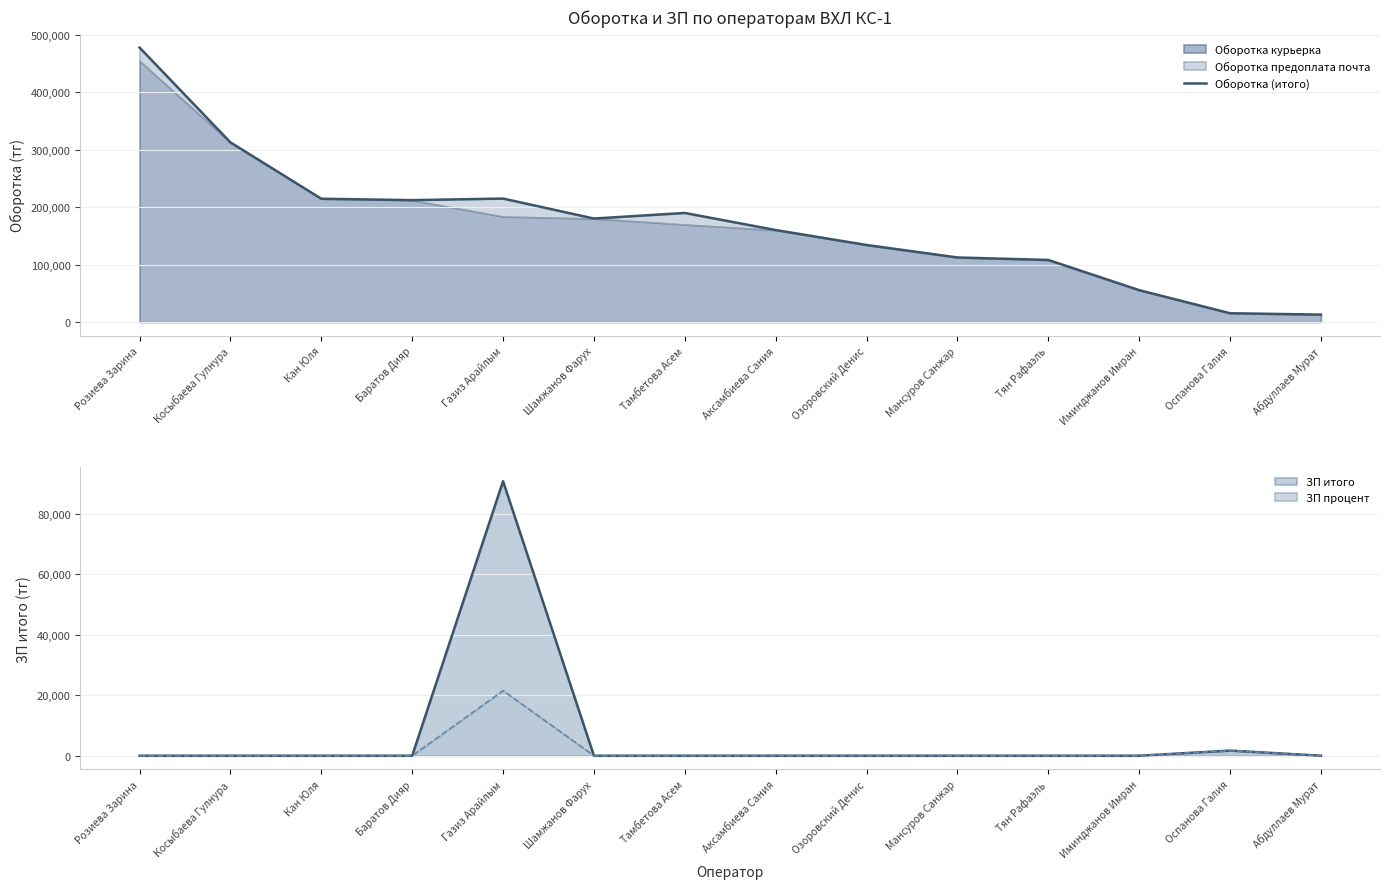

Which has a higher value, Кан Юля or Оспанова Галия?

Кан Юля